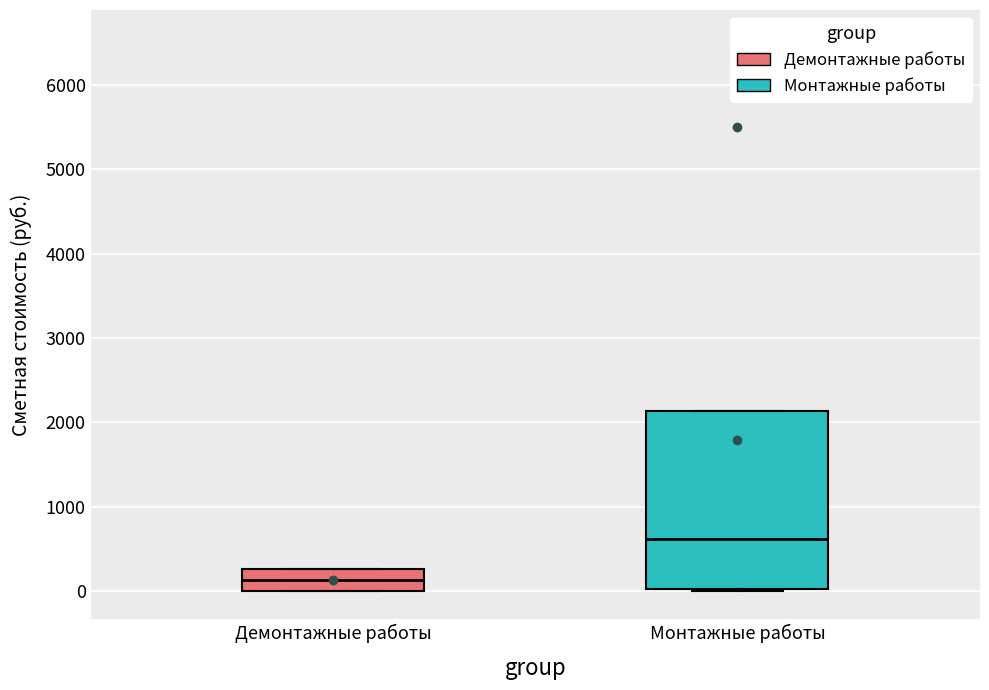

Which box has the lowest median line?

Демонтажные работы